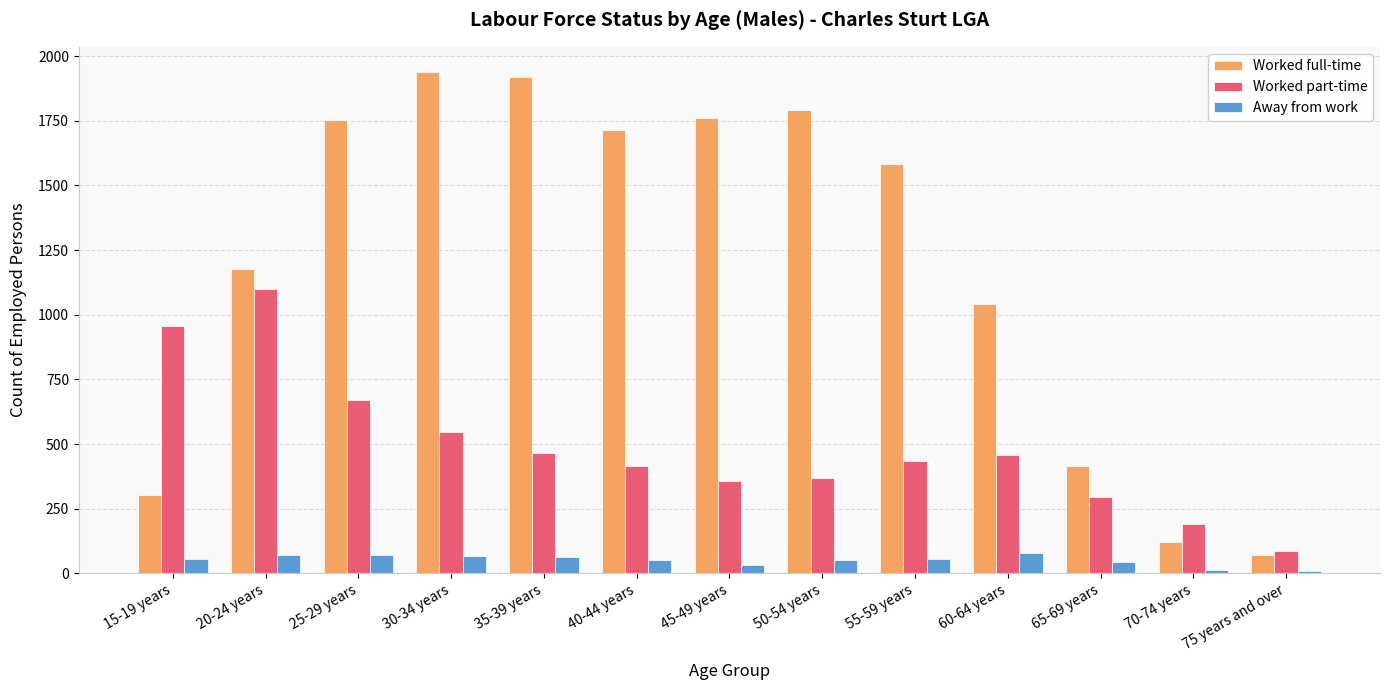

What is the difference between the maximum and minimum values in the Worked part-time series?

1011